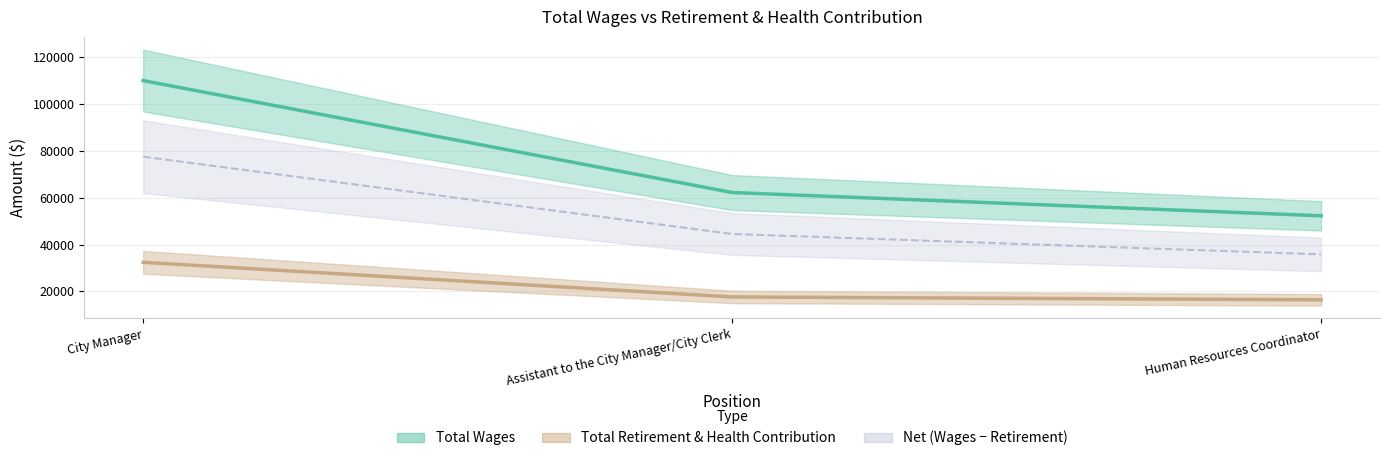

Which has a higher value, Assistant to the City Manager/City Clerk or City Manager?

City Manager